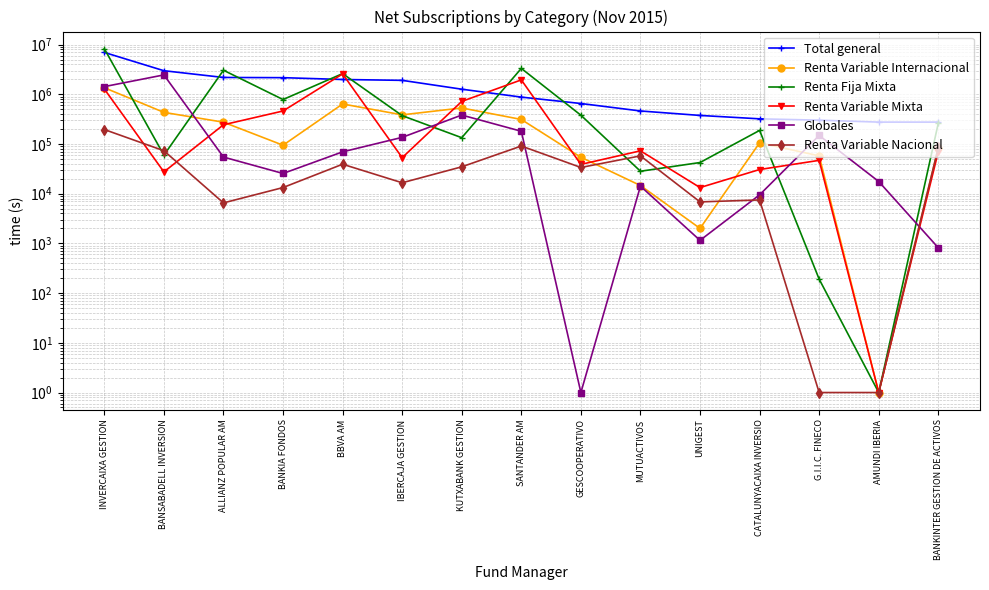

Where does the Renta Variable Internacional series first go above 105637?

INVERCAIXA GESTION